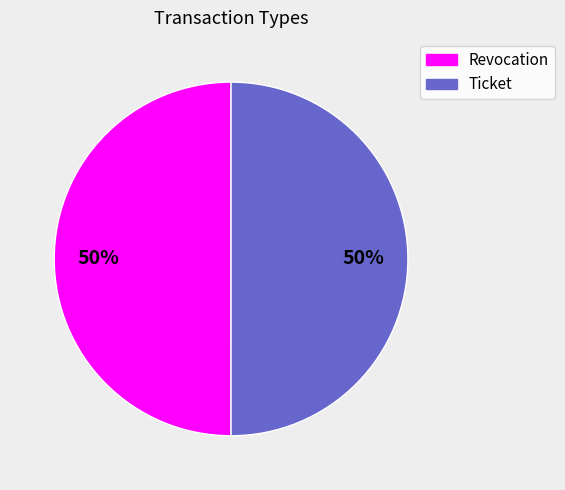

The Revocation slice represents 50% of the pie. True or false?

True